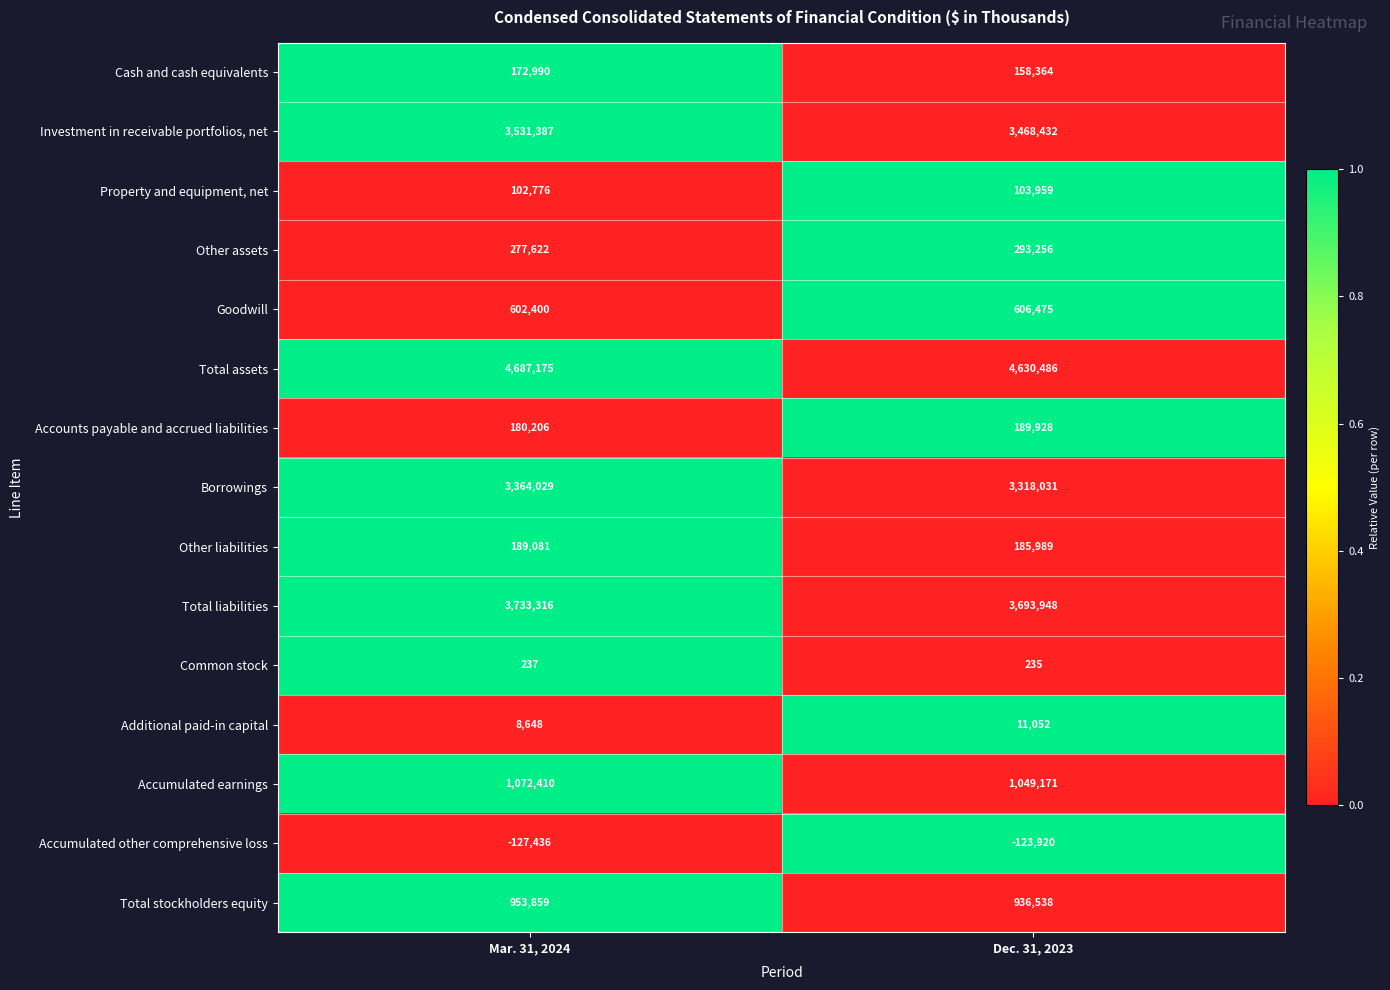

At which category is the sum across all series the highest?

Mar. 31, 2024